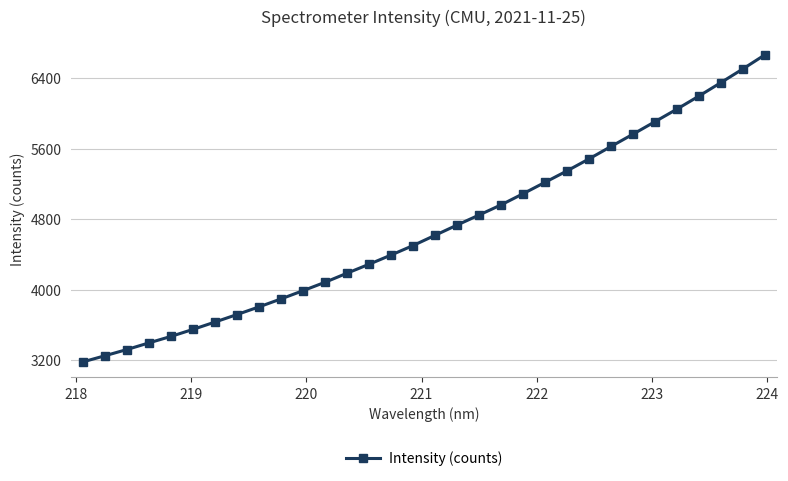

How many data points are above 4618?

16